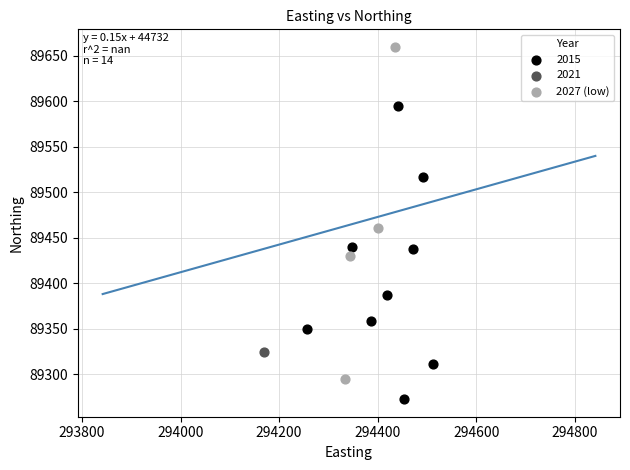

What are all the series names shown in the legend?

2015, 2021, 2027 (low)